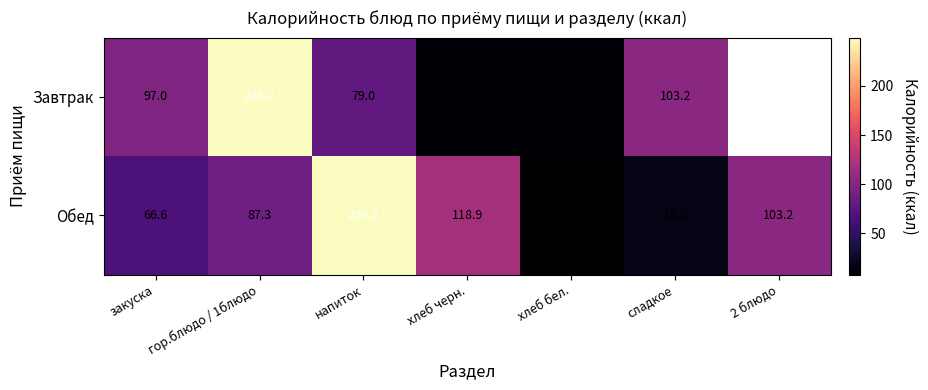

What is the total value across all series at напиток?

328.2